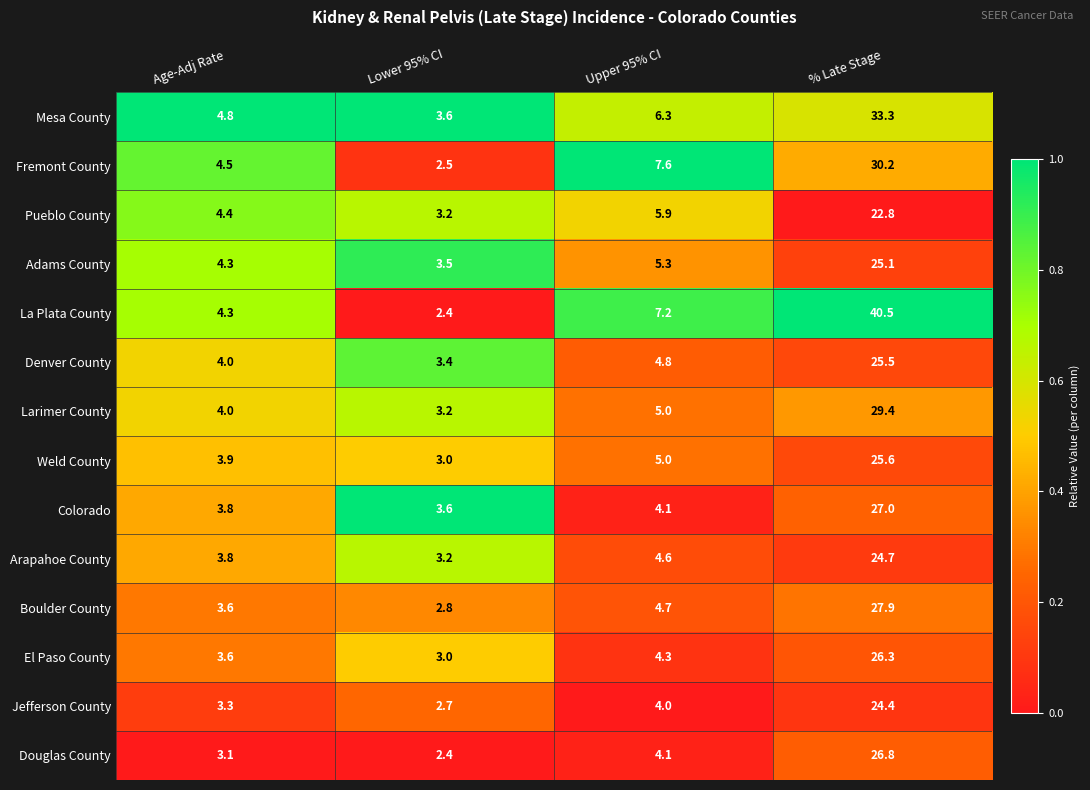

Which series has the largest total across all categories?

La Plata County